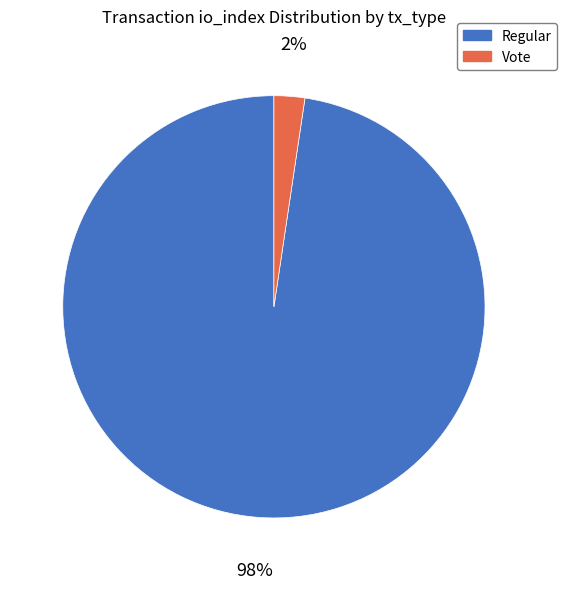

Count the number of slices in the pie.

2